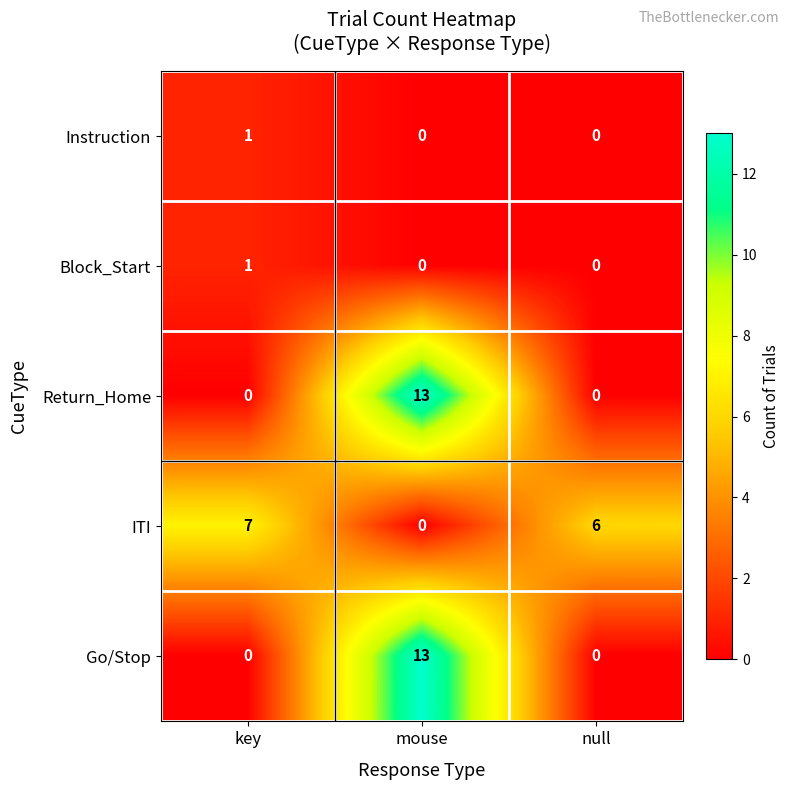

Where does the ITI series first go above 6?

key